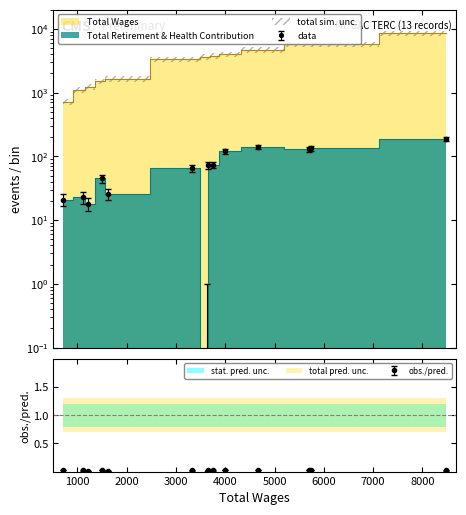

What are all the series names shown in the legend?

Total Retirement & Health Contribution, Total Wages